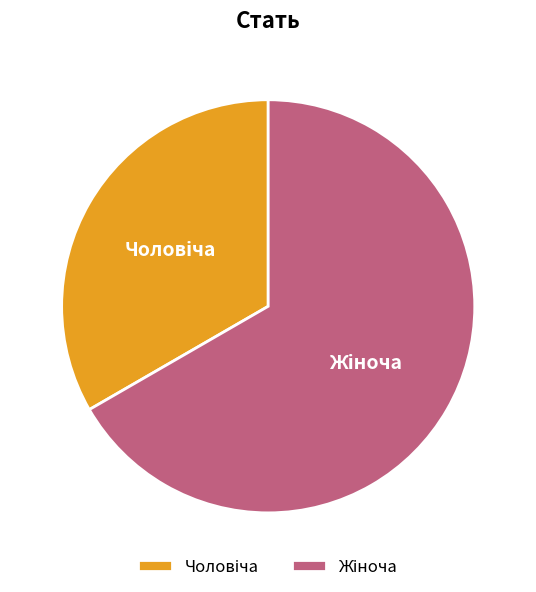

Is there a majority slice in this chart?

Yes